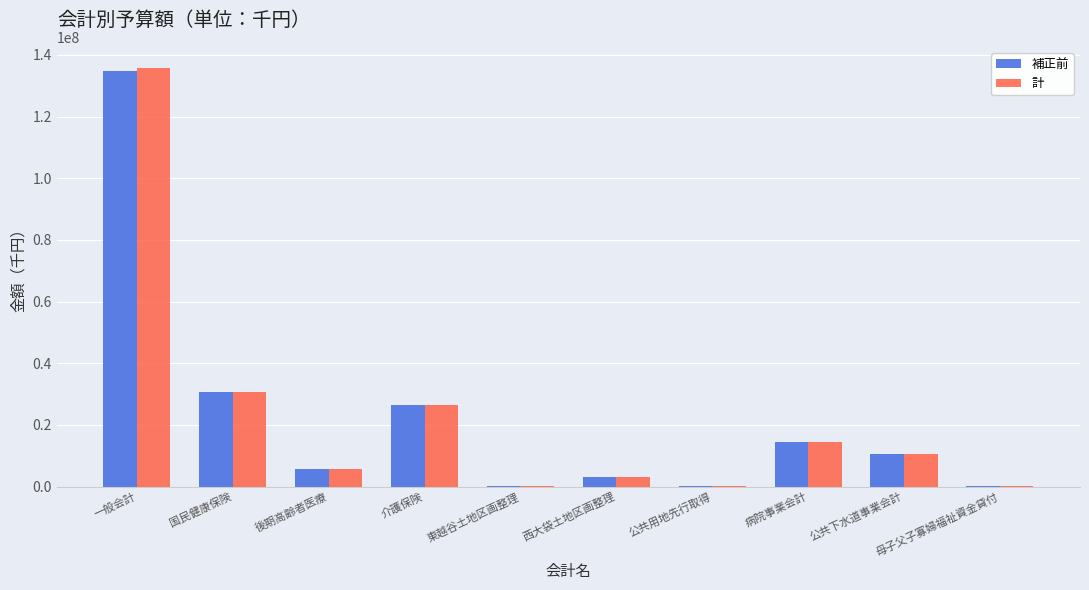

Which series has the largest range (max minus min)?

計